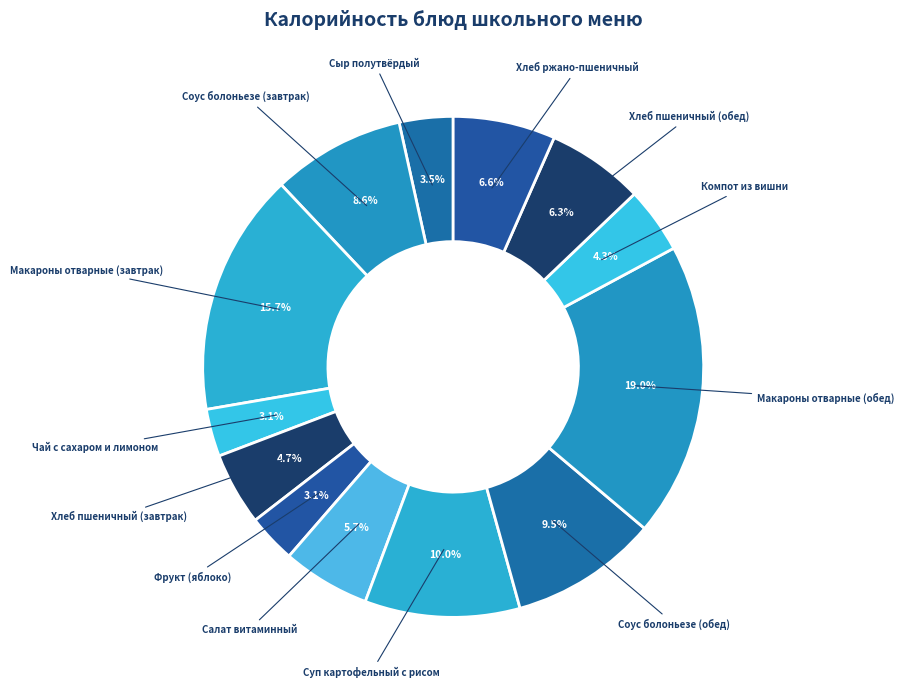

To the nearest percent, what percentage of the pie is Фрукт (яблоко)?

3%